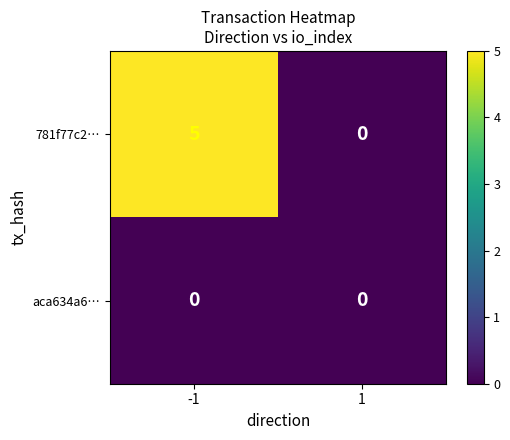

How many data points does each series have?

2